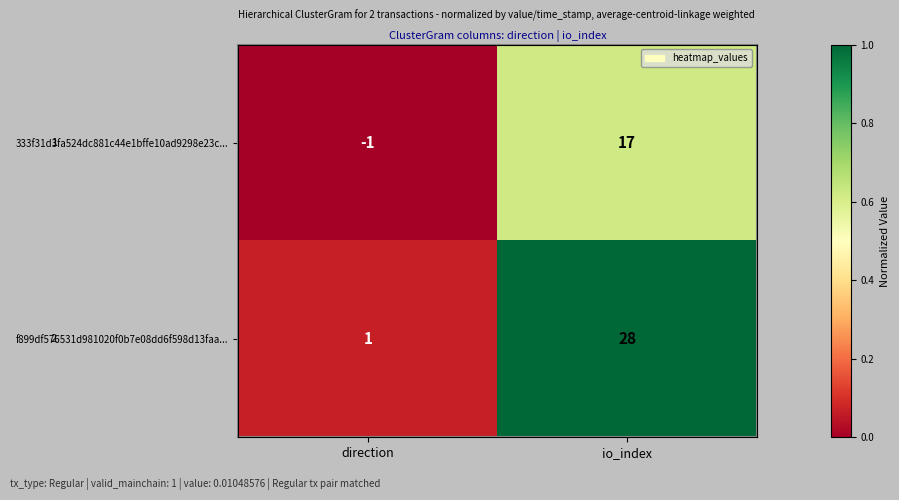

What is the difference between the 333f31d3fa524dc881c44e1bffe10ad9298e23c... values at direction and io_index?

0.6